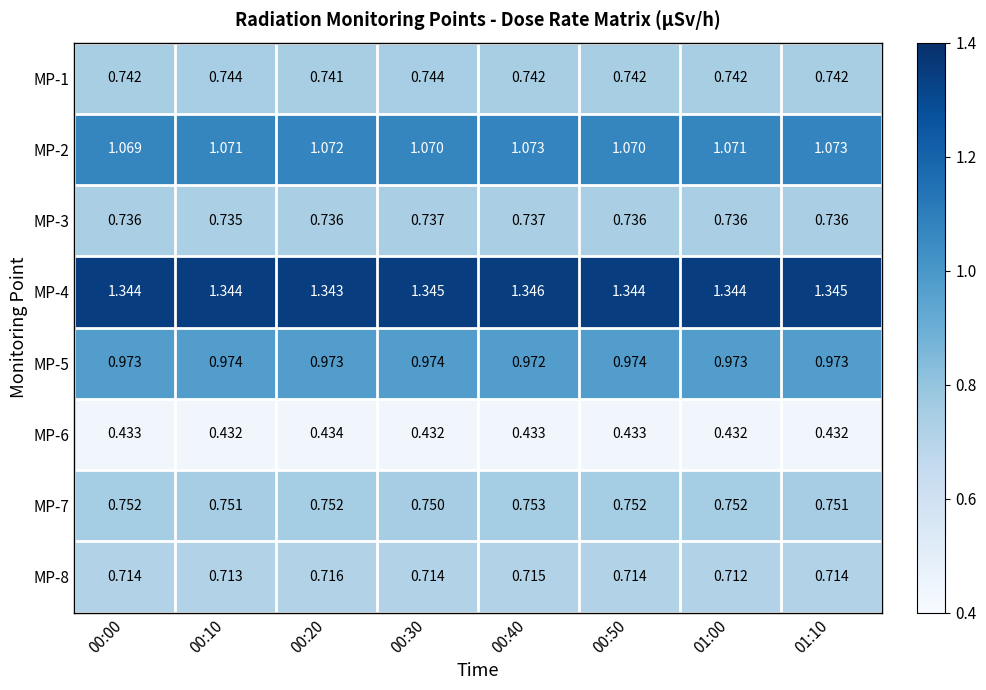

Is the value of MP-2 at 00:10 greater than the value of MP-3 at 00:10?

Yes